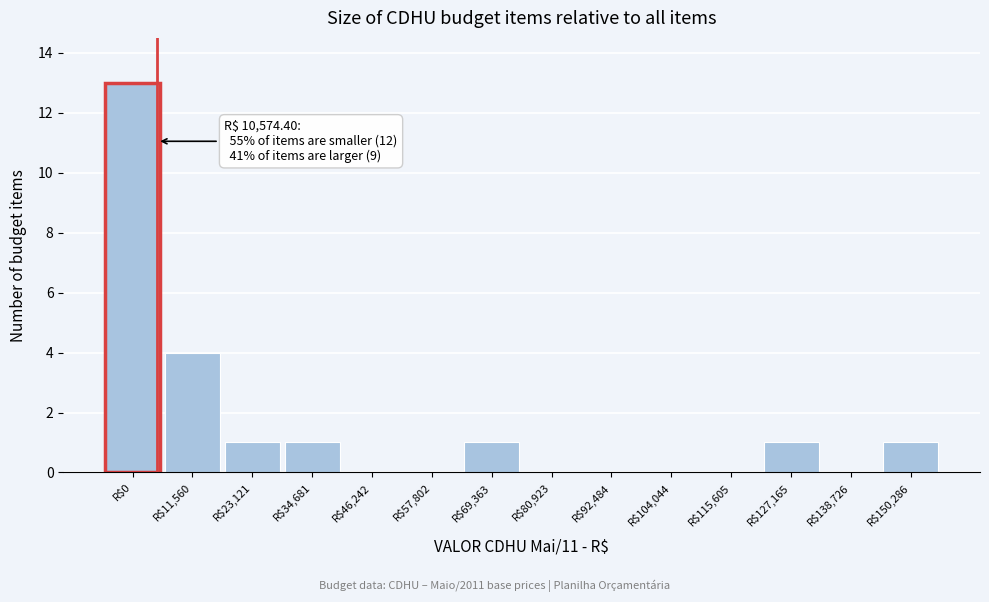

At which label is the value closest to 6?

R$11,560